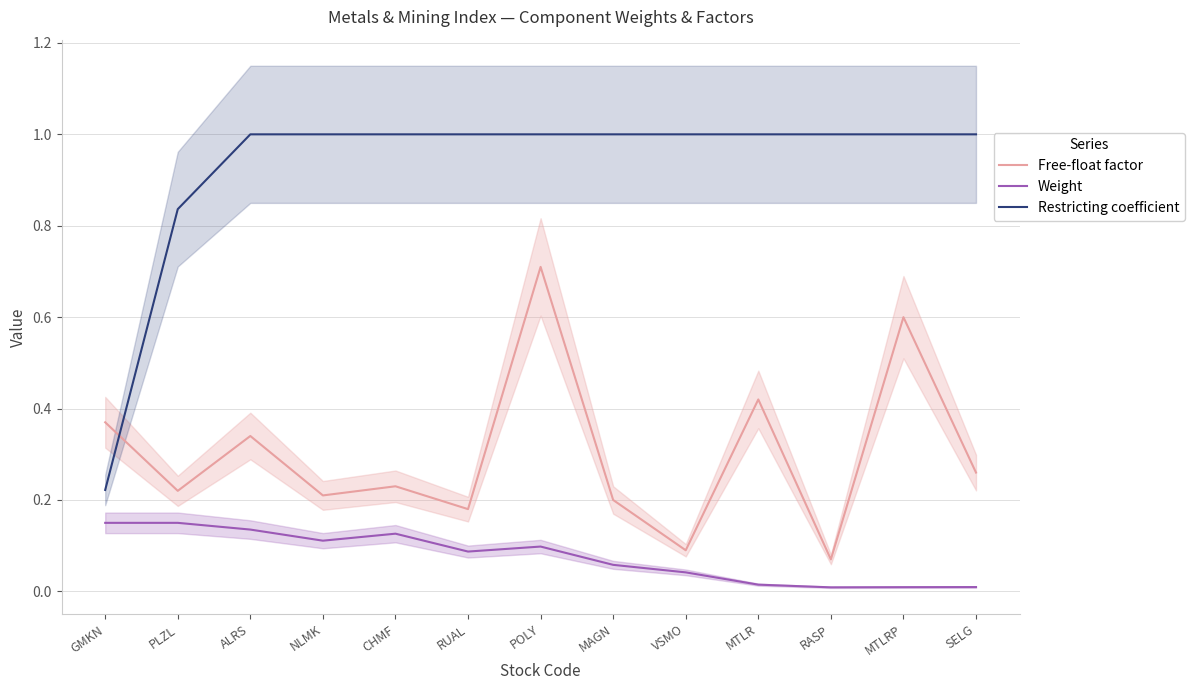

What position from the left is SELG?

13